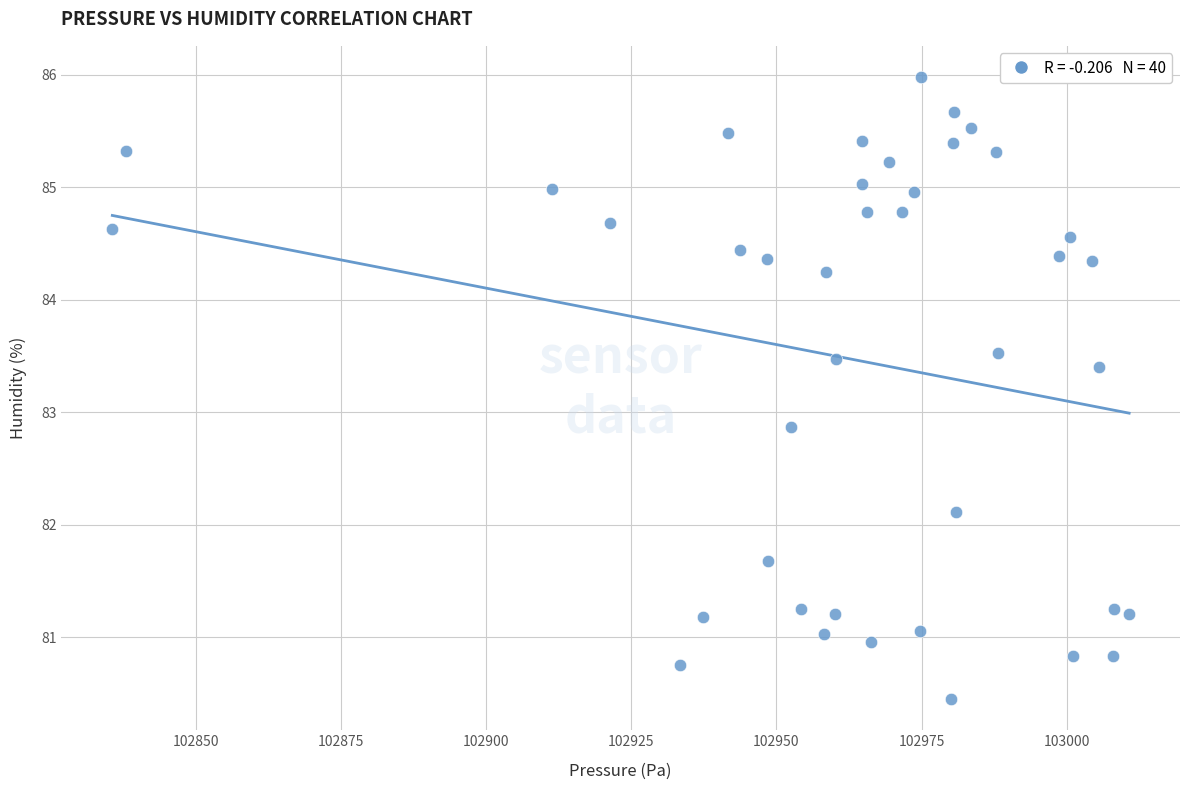

What Y value in the scatter plot is closest to 83?

82.9